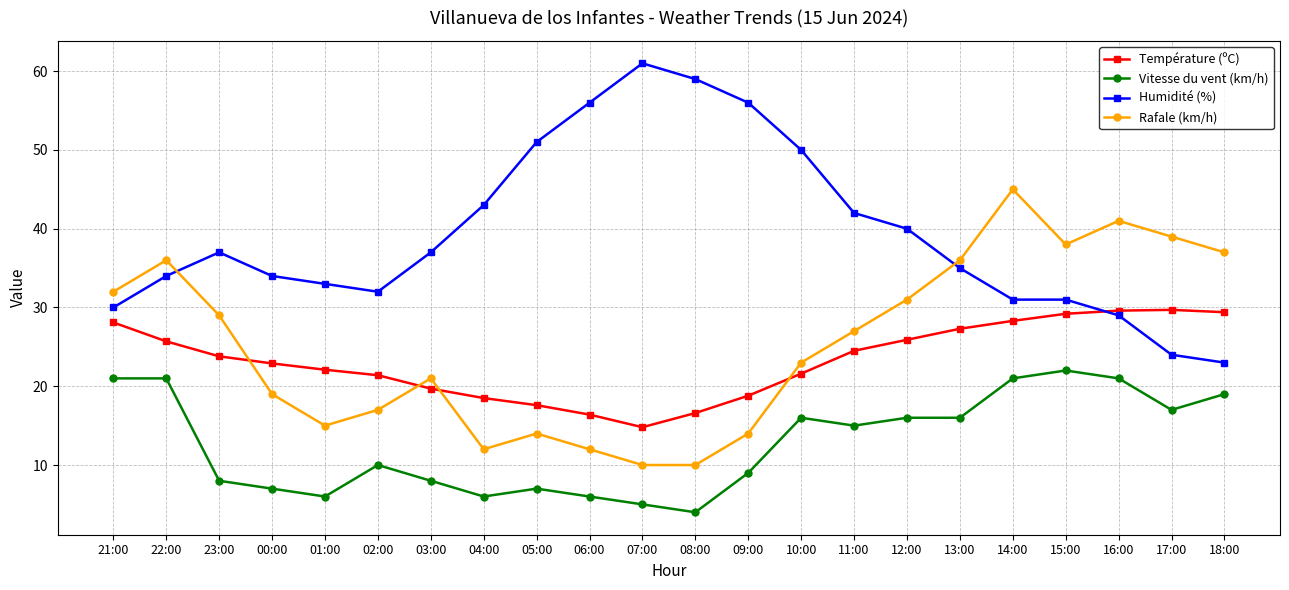

At which category is the sum across all series the highest?

14:00